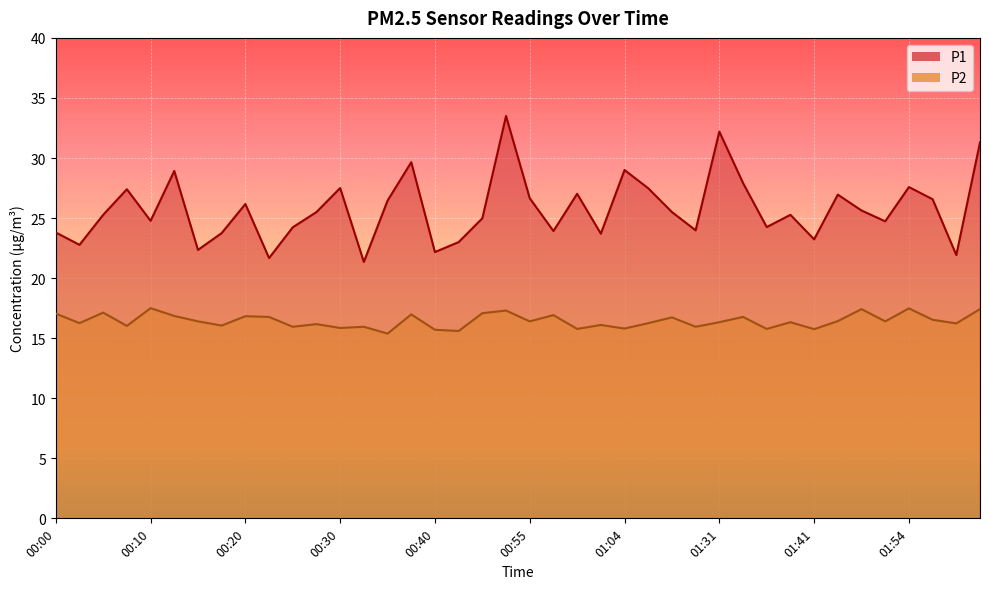

What is the total value across all series at 01:54?

45.1